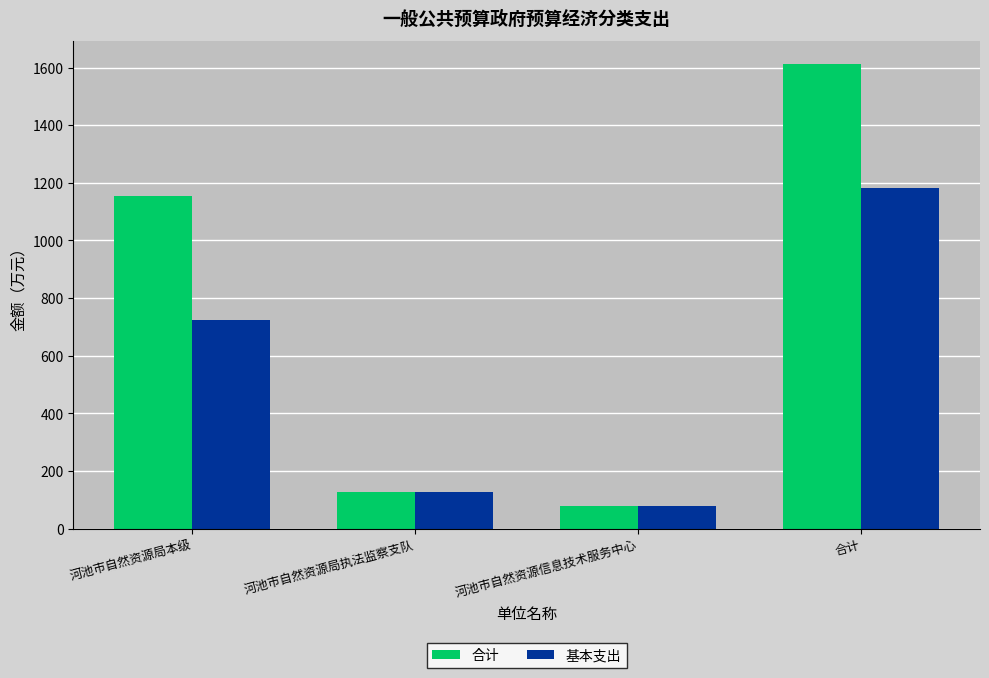

What is the label of the 1st bar from the right?

合计